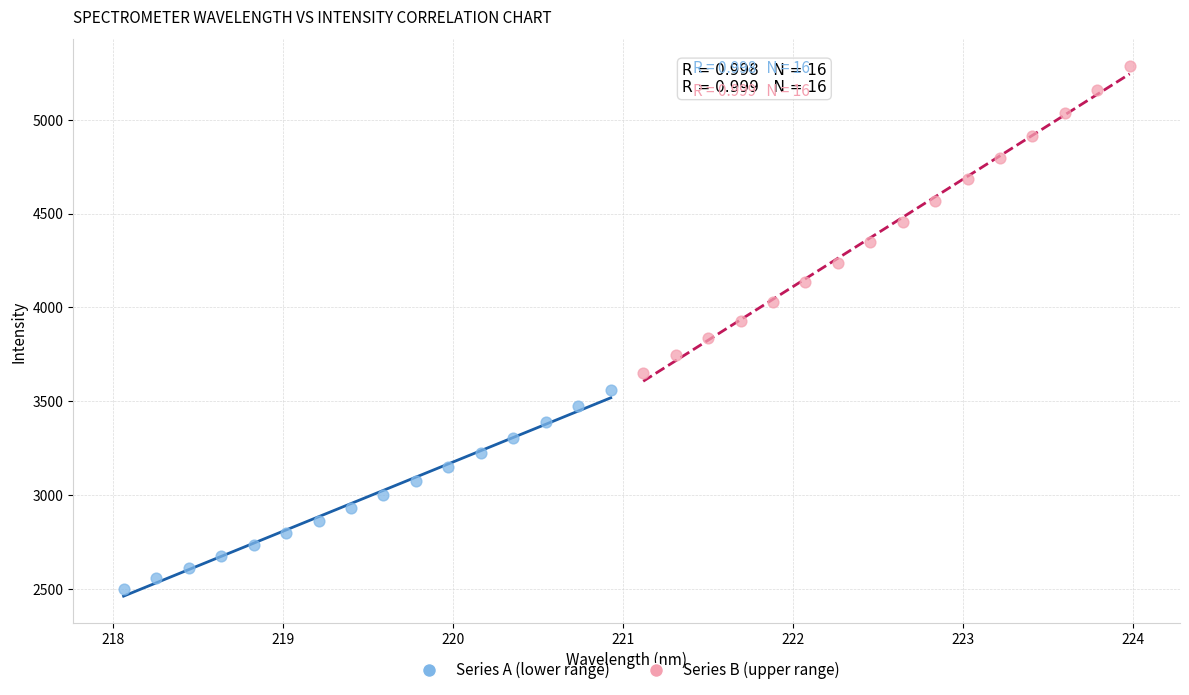

Which series reaches the maximum Y coordinate?

Series B (upper range)